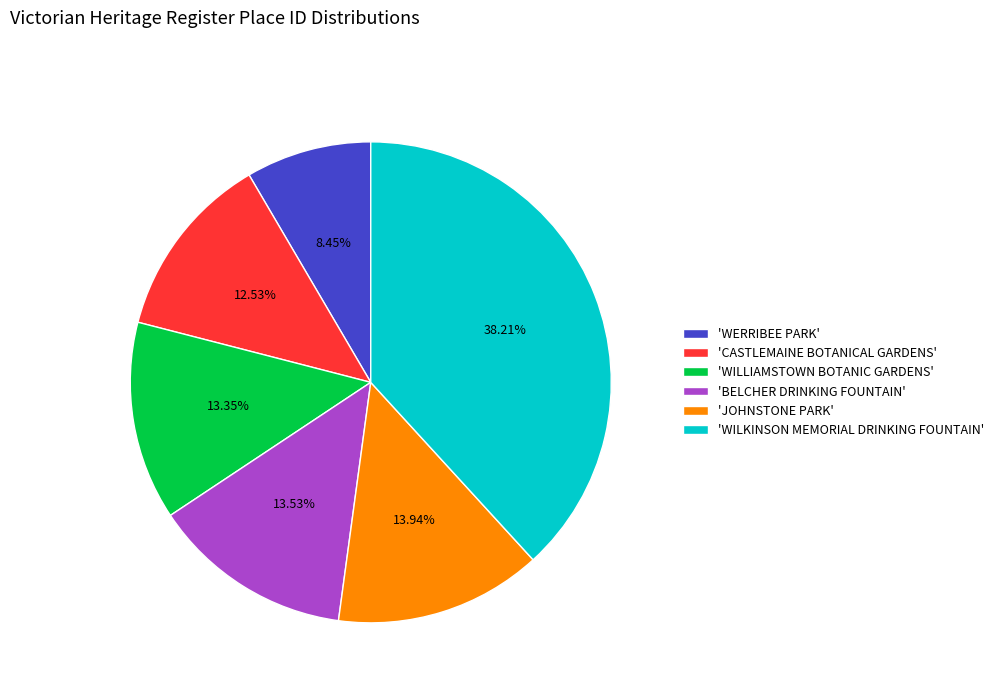

Is 'BELCHER DRINKING FOUNTAIN' the majority of the pie?

No